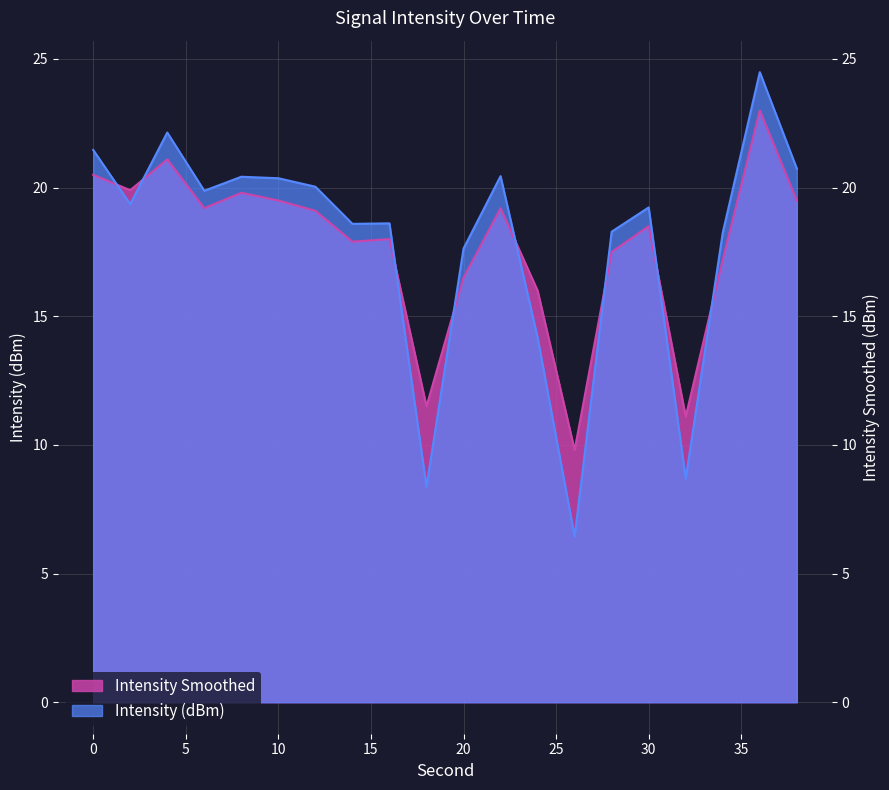

How many intersections are there between Intensity Smoothed and Intensity (dBm)?

8